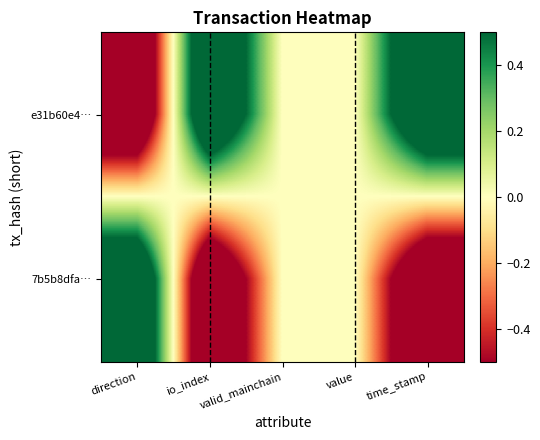

Which category has the lowest value across all series?

time_stamp